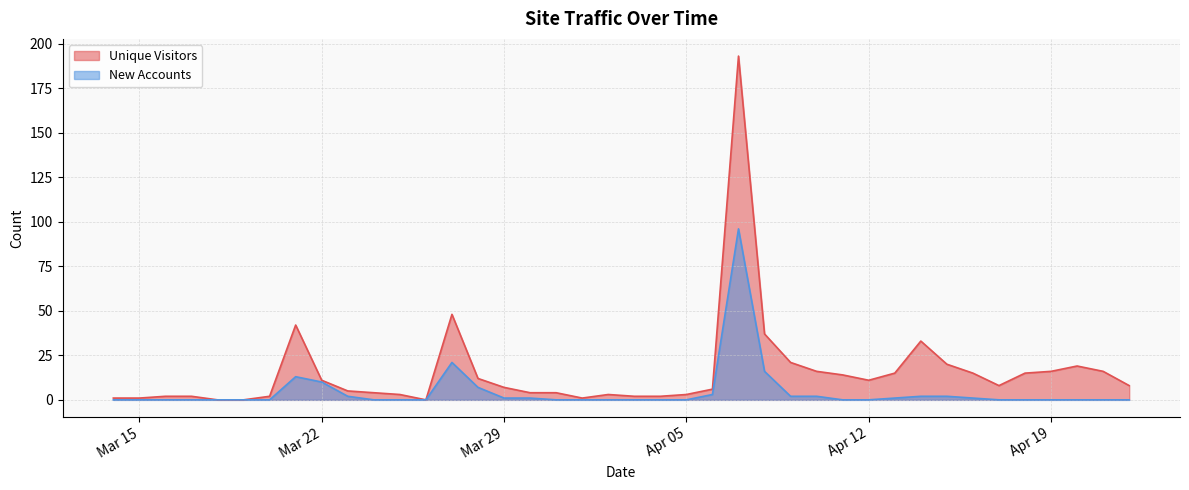

Is the value of Unique Visitors at 2011-04-01 greater than the value of New Accounts at 2011-03-23?

No